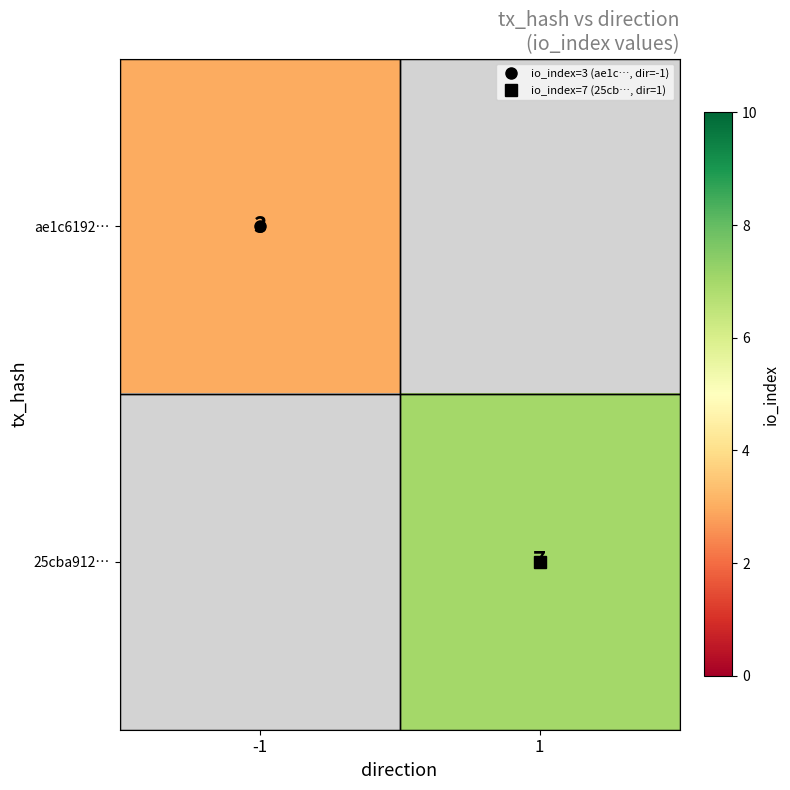

At which label is ae1c6192… closest to 3?

-1